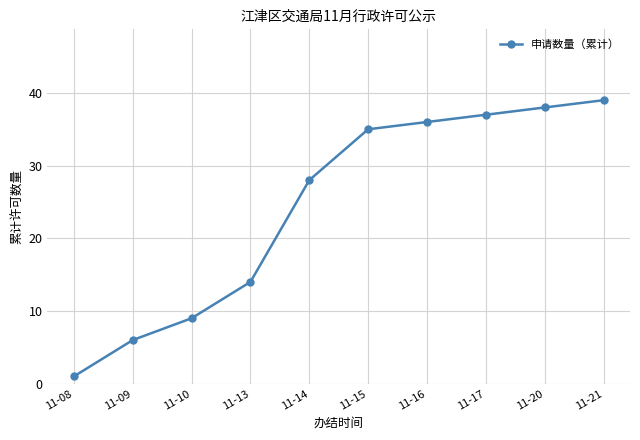

What is the value of the 6th point from the left?

35